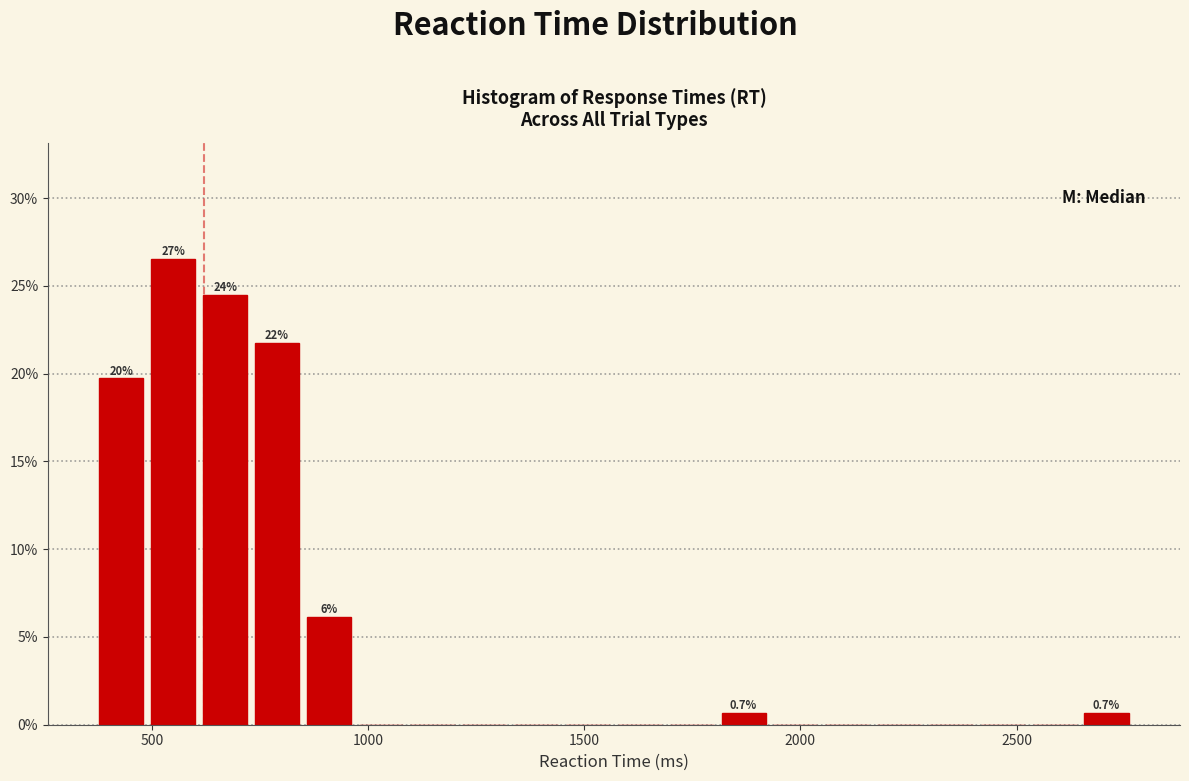

Read against the x-axis, roughly where is the centre of the tallest bar?

550